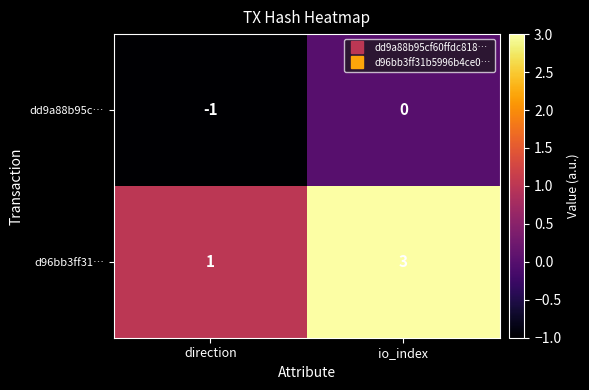

Reading left to right, what are all the values shown in this chart?

dd9a88b95c…: direction=-1	io_index=0
d96bb3ff31…: direction=1	io_index=3